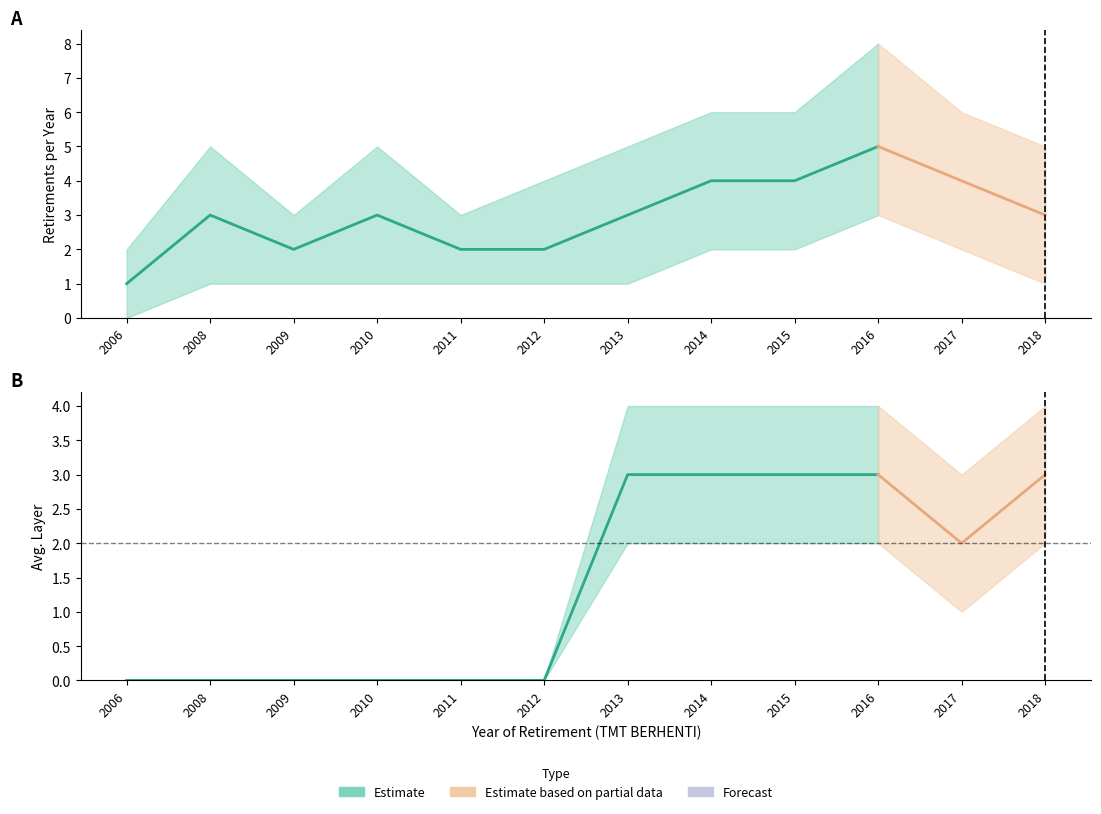

List the labels in order of Pensiun Count value, largest first.

2016, 2014, 2015, 2017, 2008, 2010, 2013, 2018, 2009, 2011, 2012, 2006